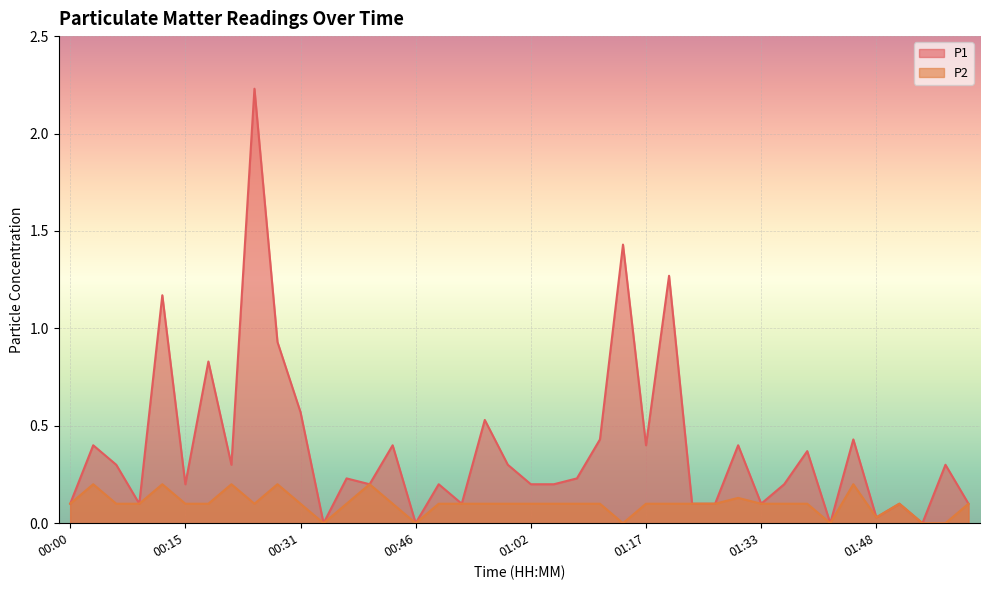

The P2 series shows 0.1 at 01:23. True or false?

True